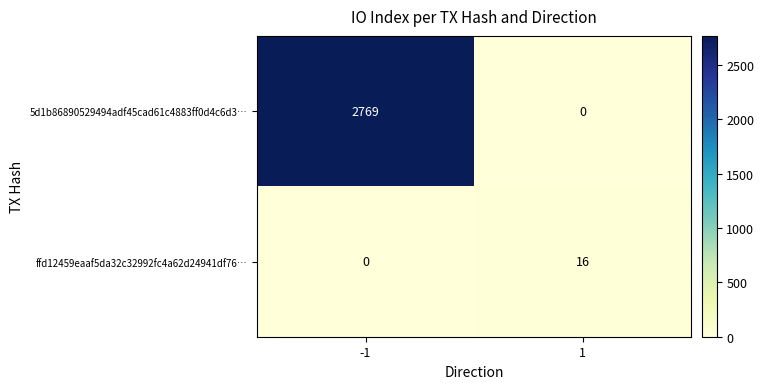

What is the difference between the maximum and minimum values in the ffd12459eaaf5da32c32992fc4a62d24941df76… series?

16